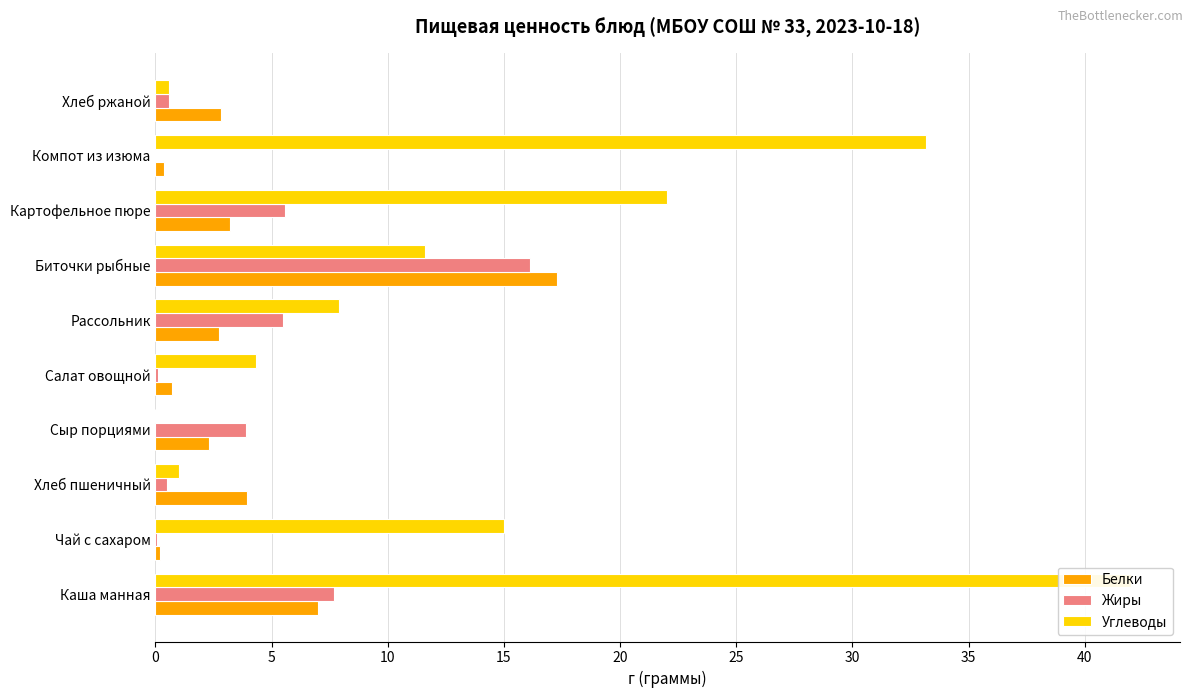

Rank the series by their maximum value, from lowest to highest.

Жиры, Белки, Углеводы